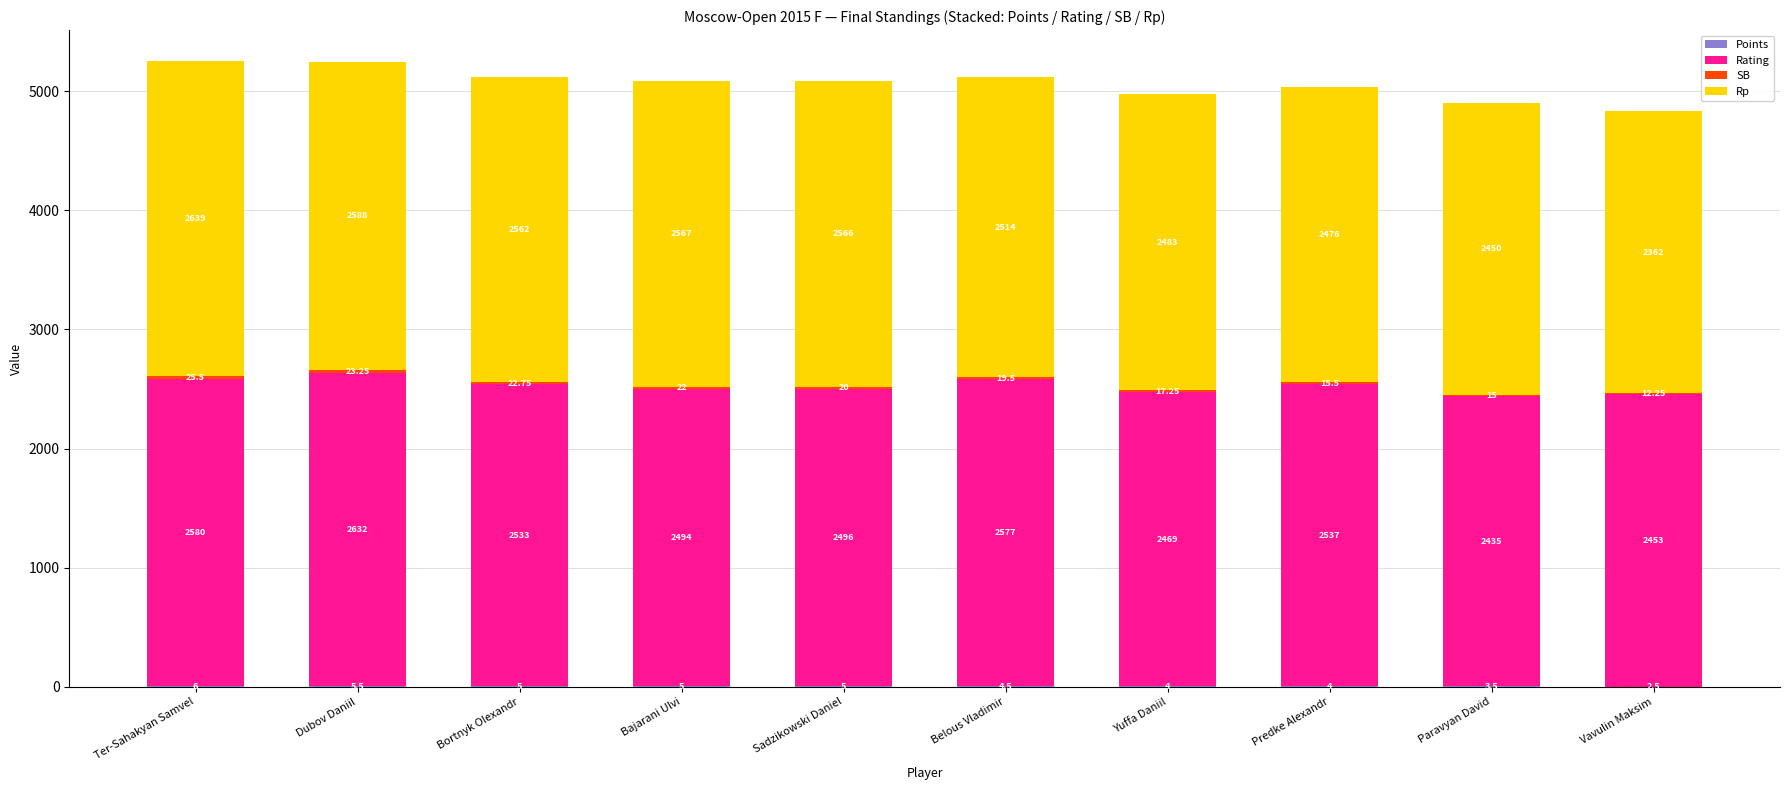

At which category is the sum across all series the highest?

Ter-Sahakyan Samvel